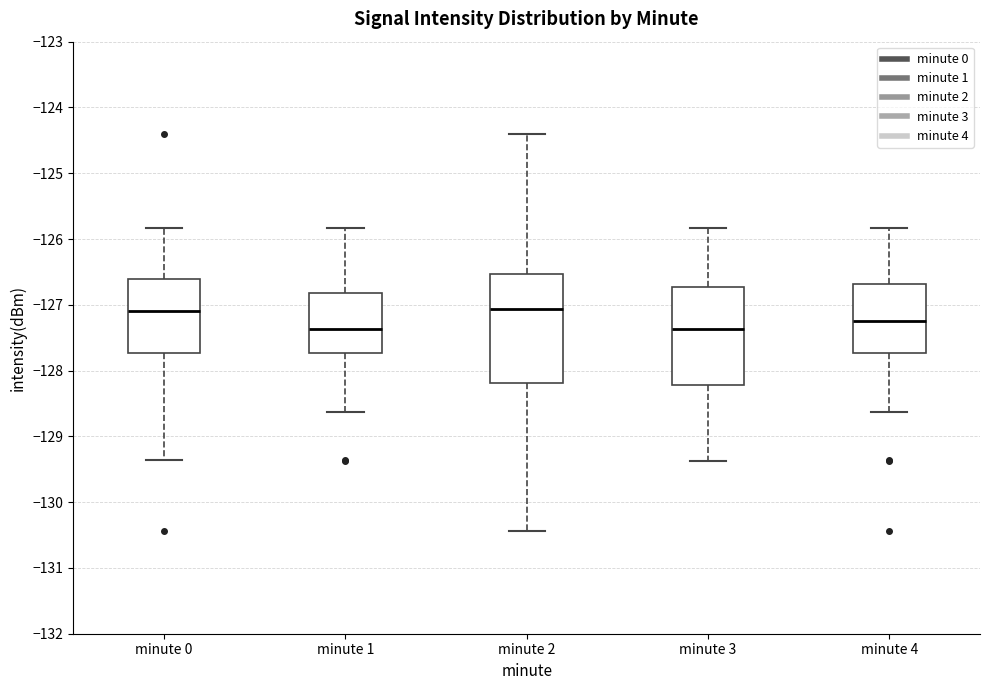

Where does the upper whisker of the box for minute 3 end on the y-axis? The values are not printed on the chart, so give them approximately, as read against the axis.

-125.8